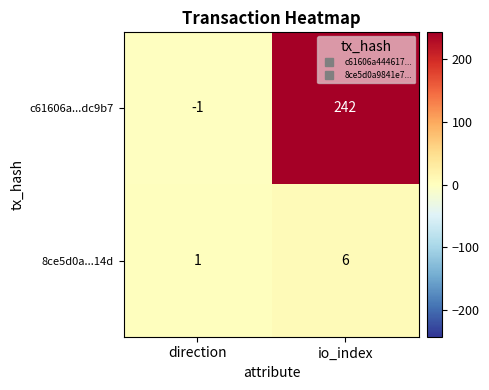

Which category has the highest value across all series?

io_index